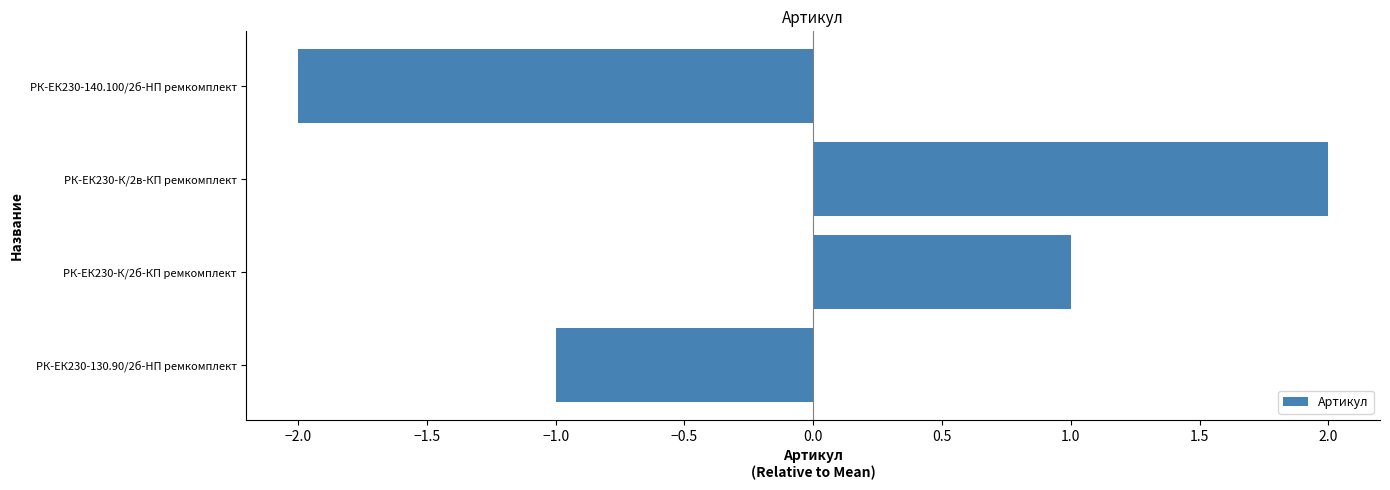

What is the difference between the maximum and minimum values?

4